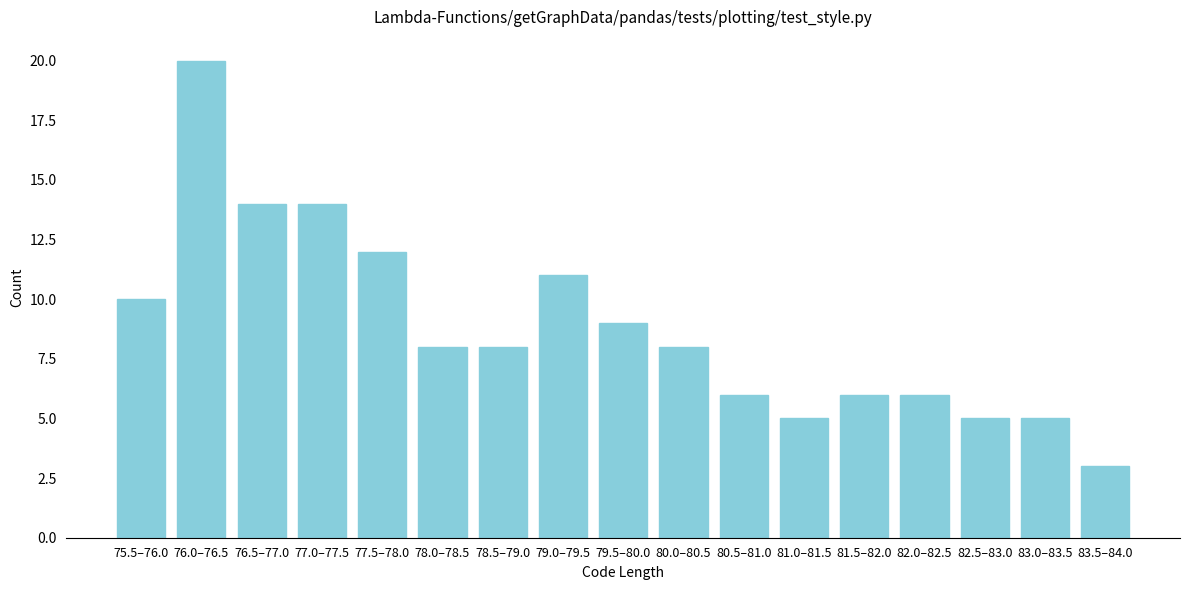

Reading left to right, list all the values displayed in this chart.

75.5–76.0=10	76.0–76.5=20	76.5–77.0=14	77.0–77.5=14	77.5–78.0=12	78.0–78.5=8	78.5–79.0=8	79.0–79.5=11	79.5–80.0=9	80.0–80.5=8	80.5–81.0=6	81.0–81.5=5	81.5–82.0=6	82.0–82.5=6	82.5–83.0=5	83.0–83.5=5	83.5–84.0=3